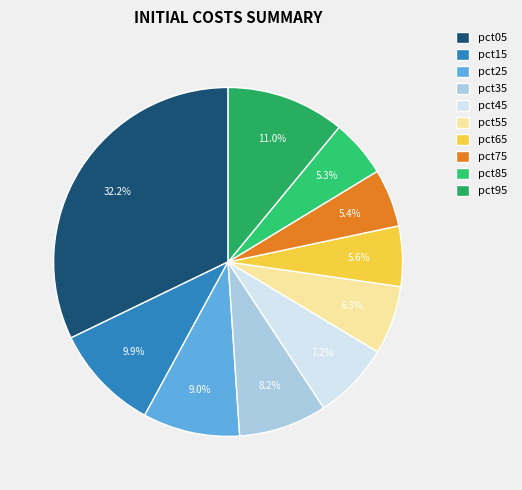

To the nearest percent, what percentage of the pie is pct05?

32%